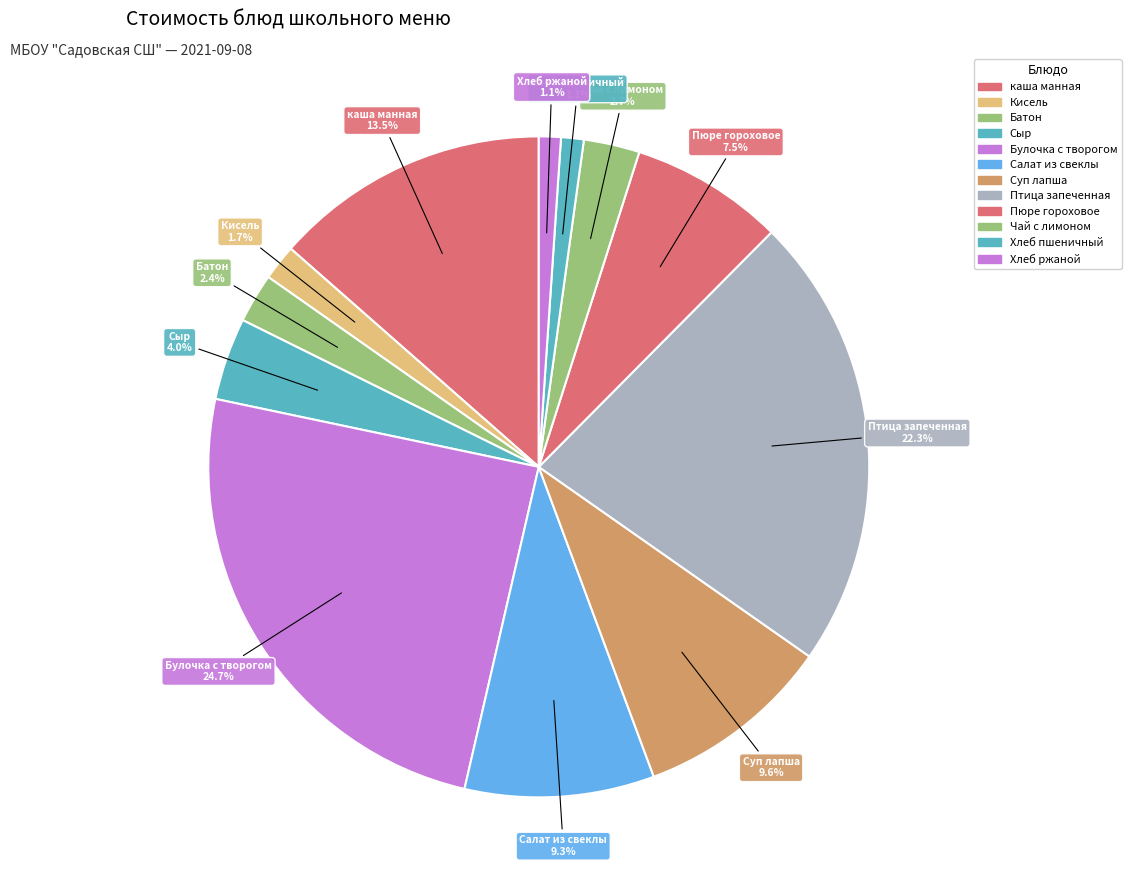

Combined, do Чай с лимоном and Кисель account for over 50%?

No